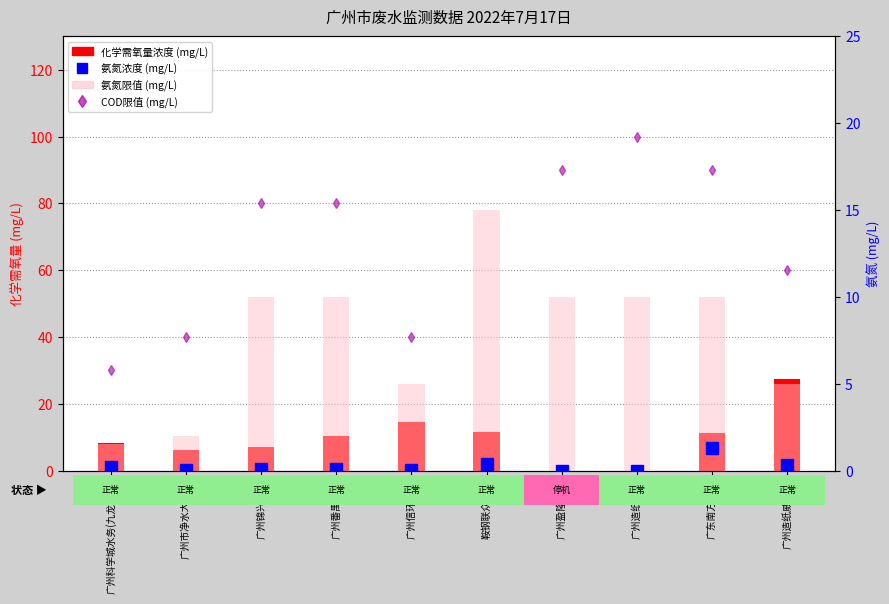

What position from the left is 广州造纸威达高?

10